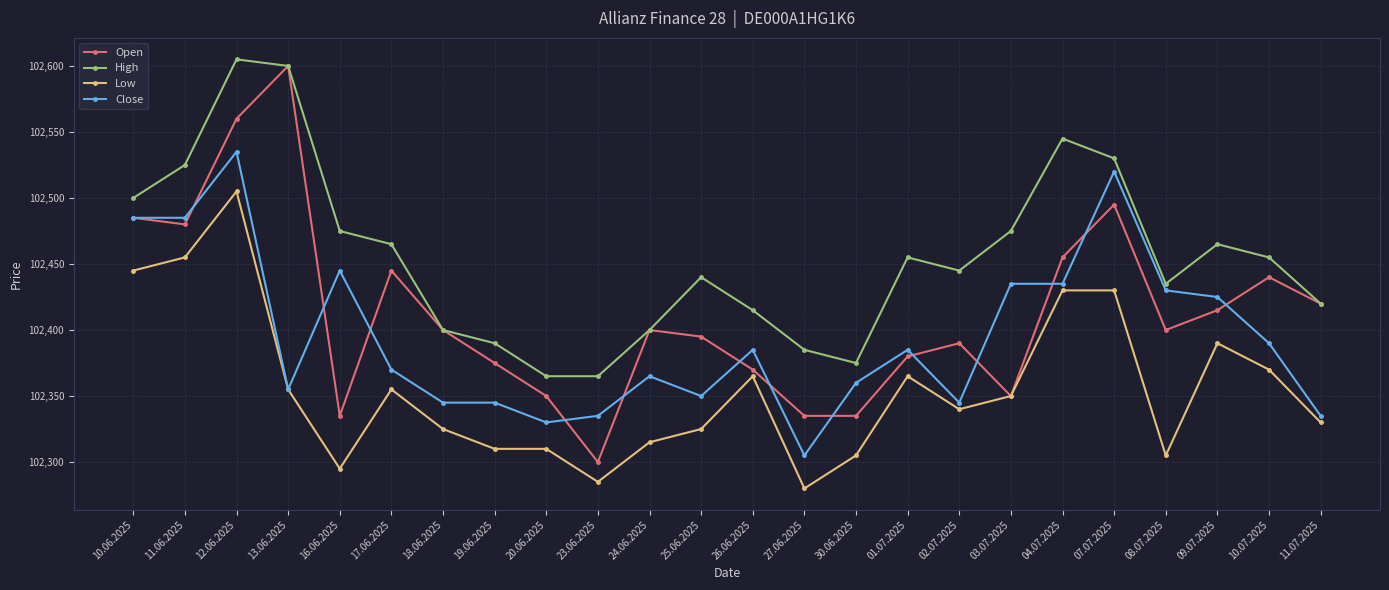

Count the number of data series in this chart.

4